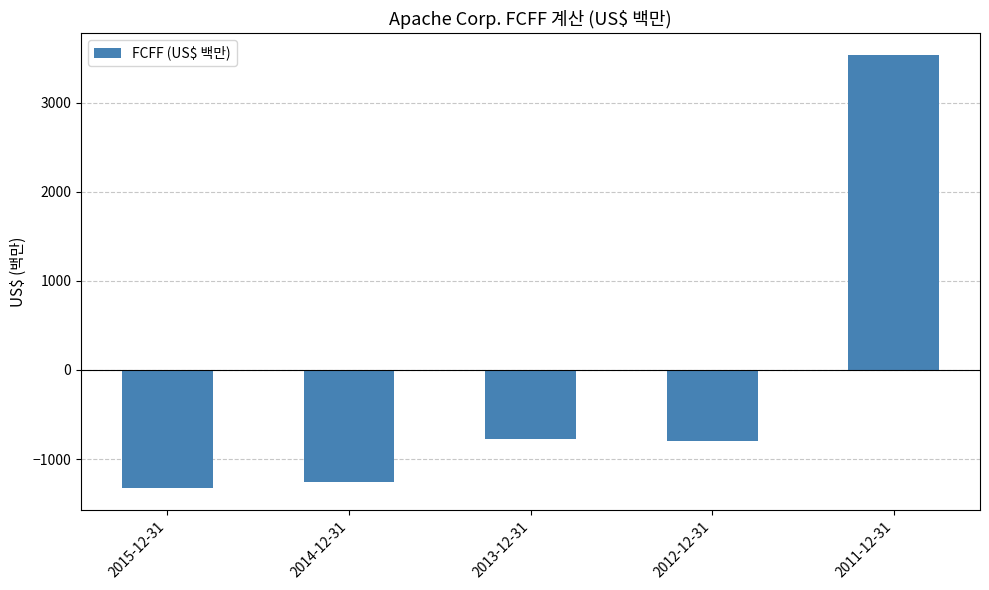

Are the bars horizontal?

No